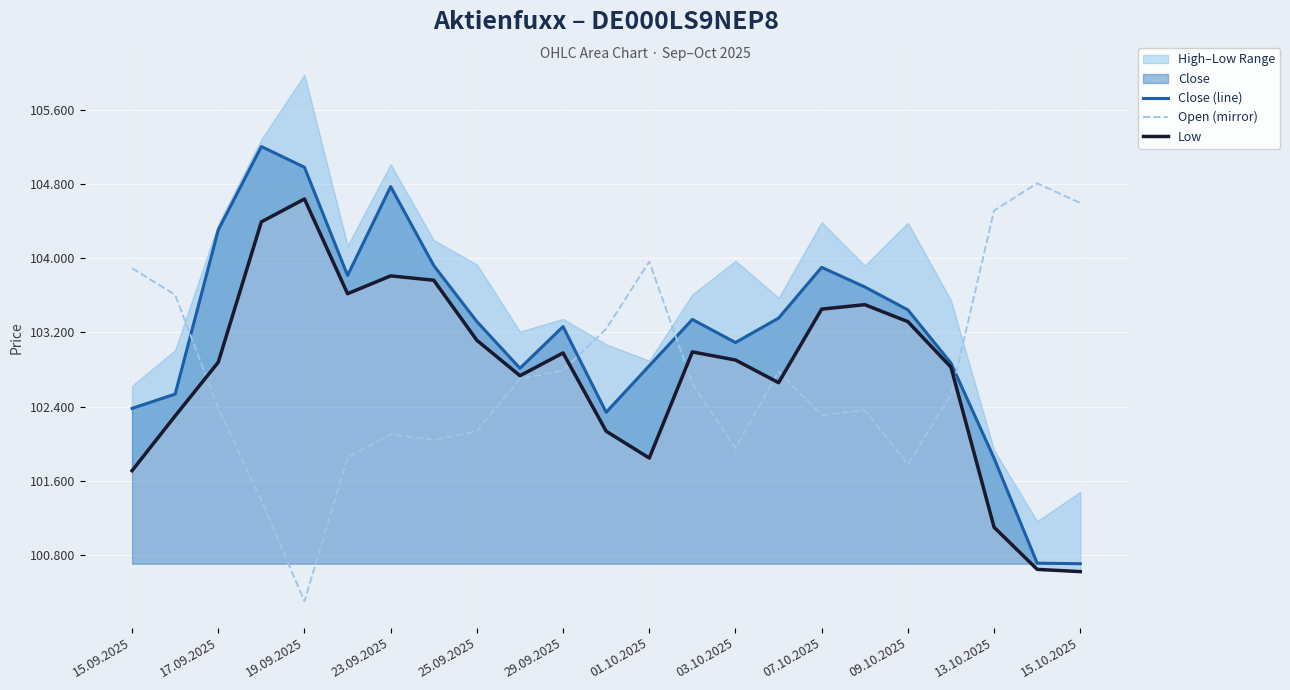

Which category has the lowest value in the Open (mirror) series?

19.09.2025